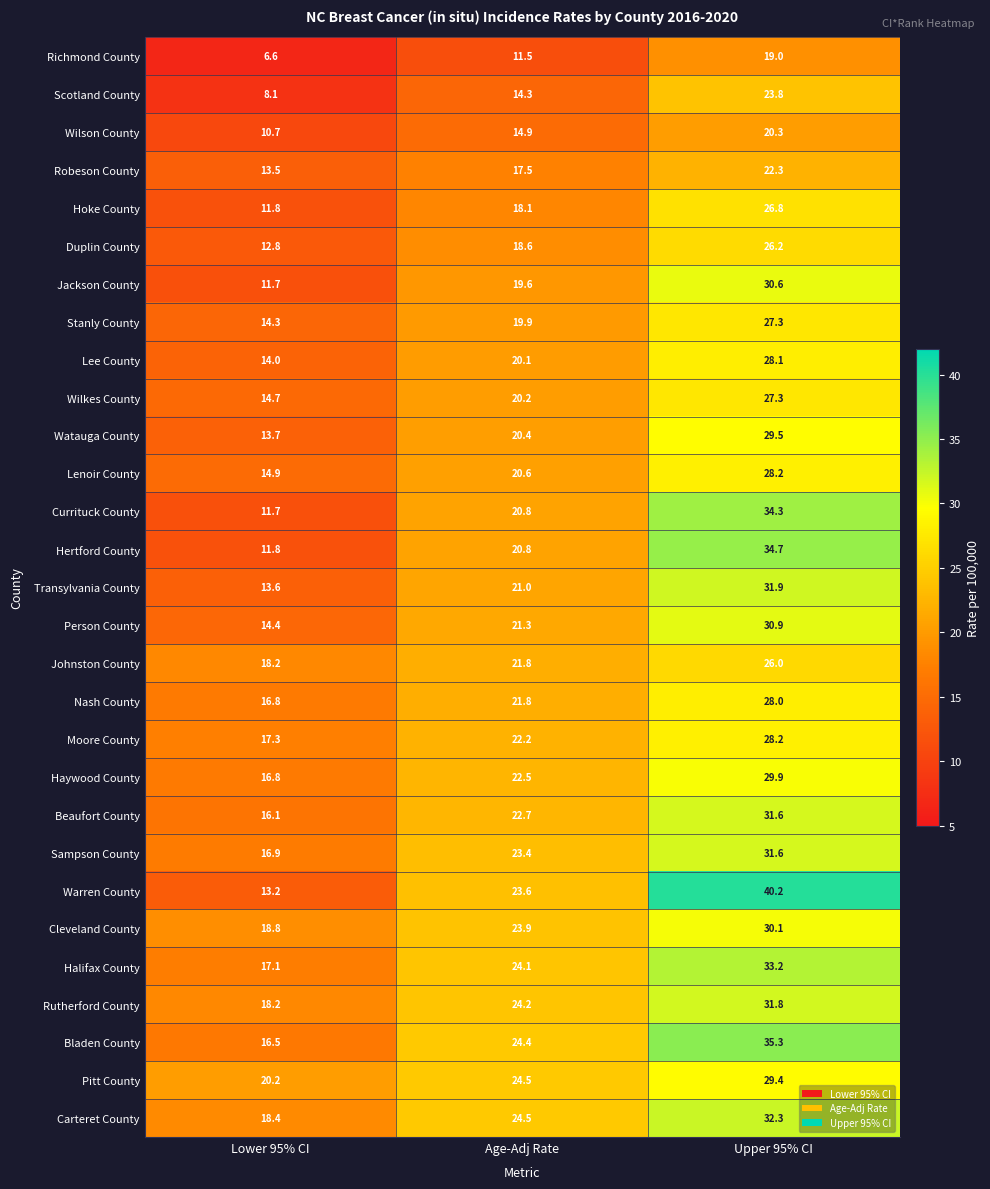

At which category is the sum across all series the highest?

Upper 95% CI